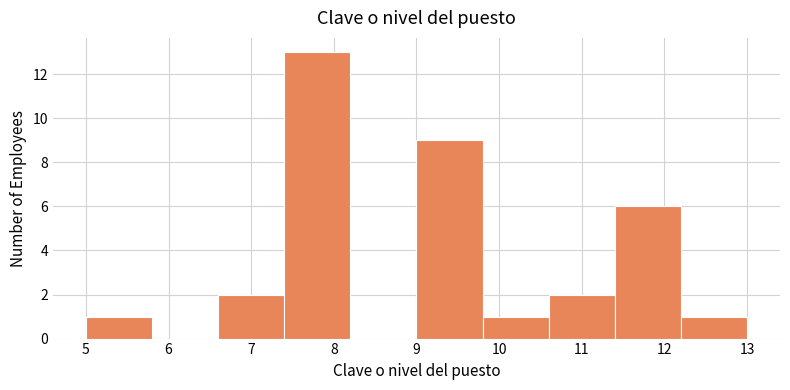

Over which range of the x-axis is the bar tallest?

7.4 to 8.2